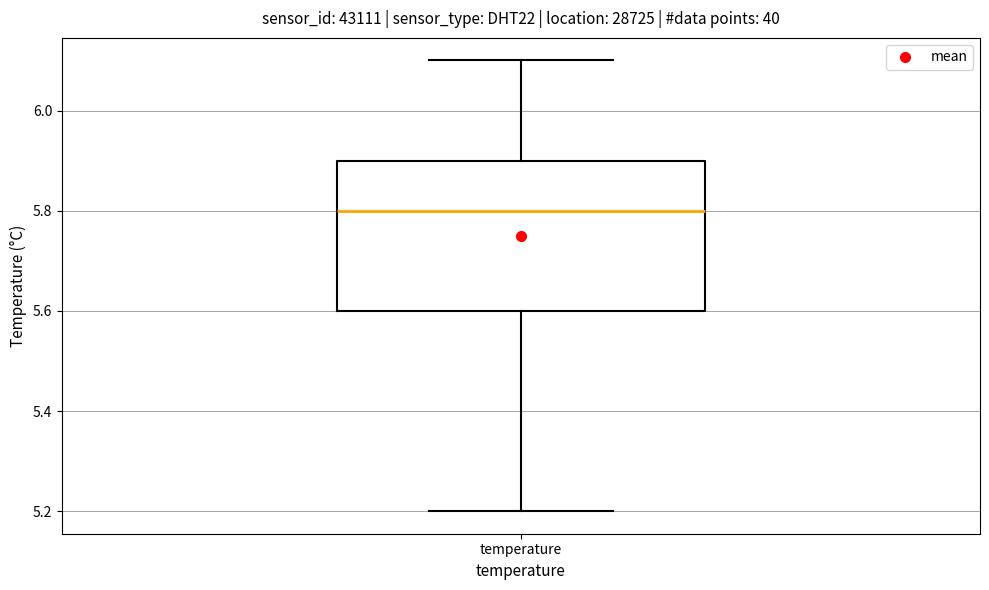

Where is the lower edge of the box for temperature on the y-axis? The values are not printed on the chart, so give them approximately, as read against the axis.

5.6